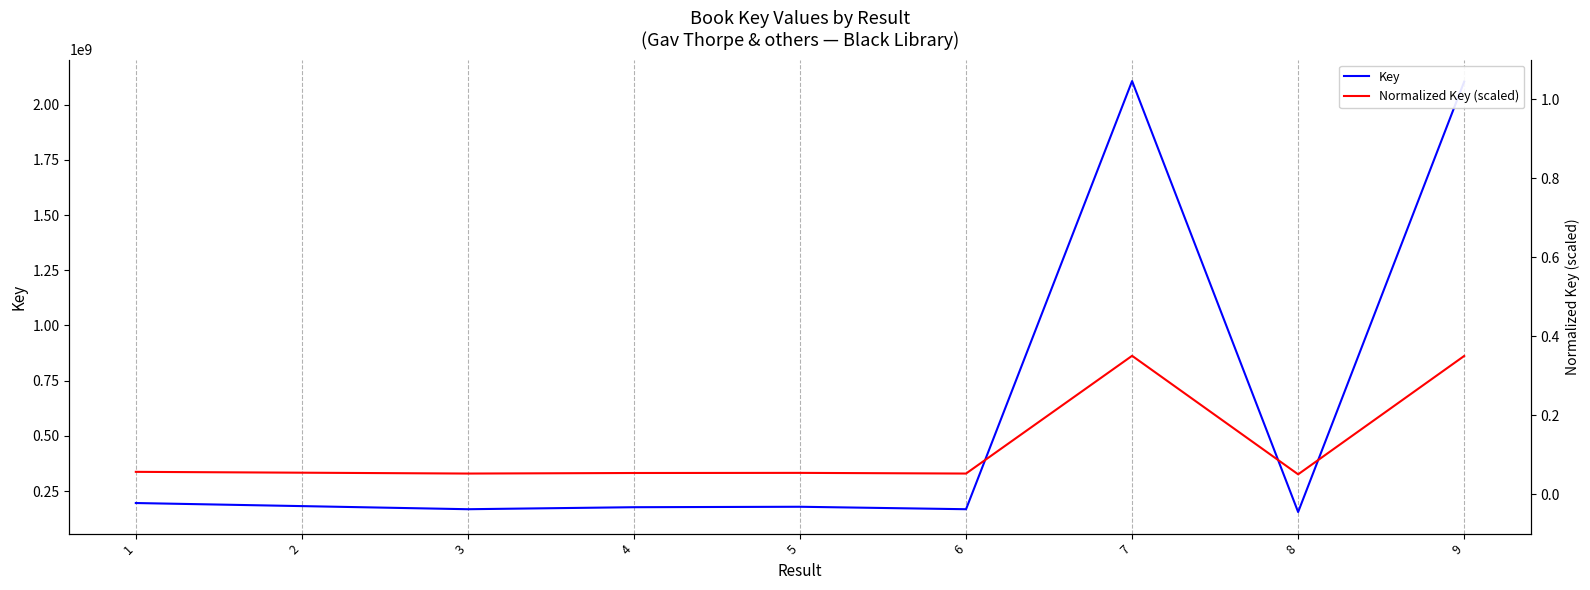

What is the spread (max minus min) of values at 1?

195635754.9